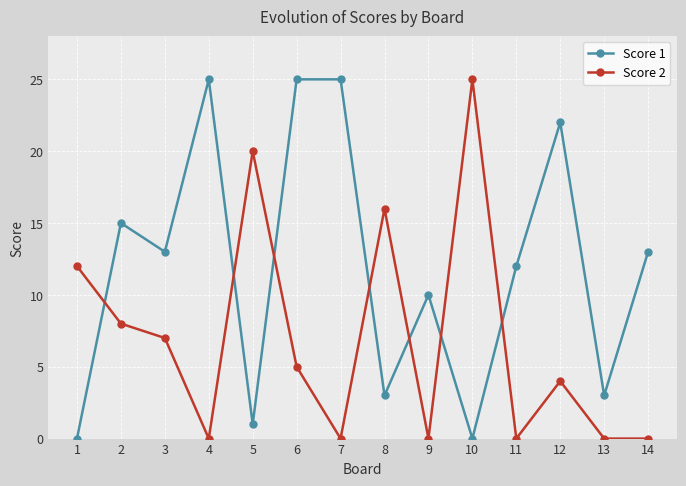

How many Score 2 values are between 0 and 12?

11